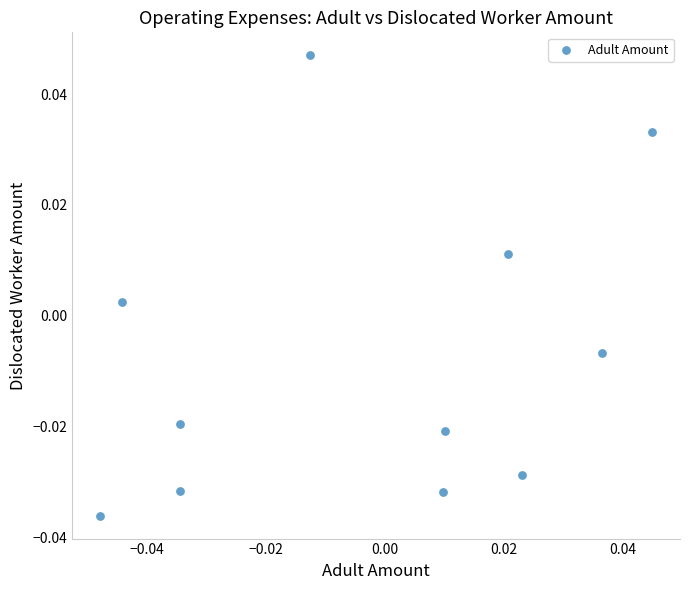

Count the number of points in this scatter plot.

11